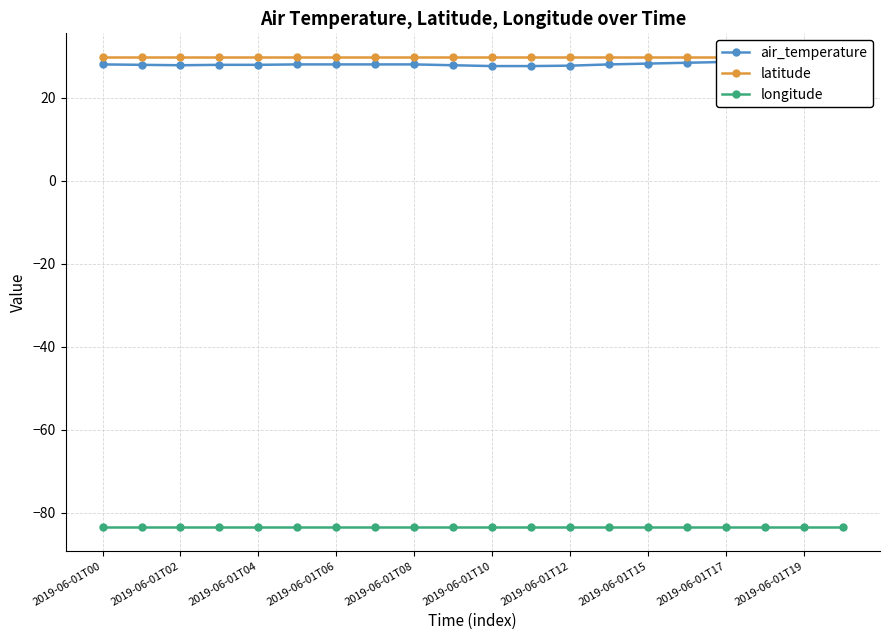

The longitude series shows -137.9 at 2019-06-01T15. True or false?

False